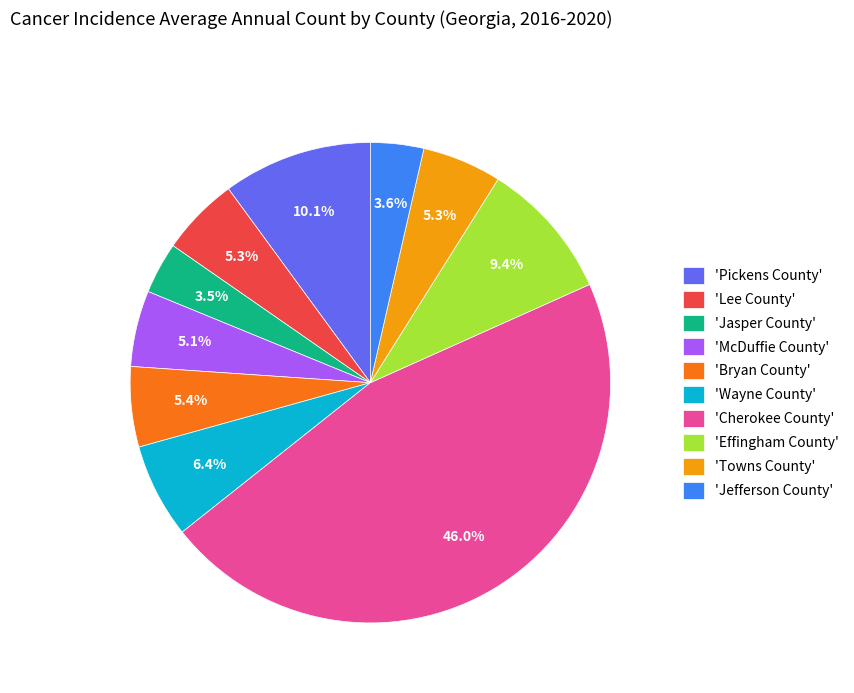

Is there a majority slice in this chart?

No